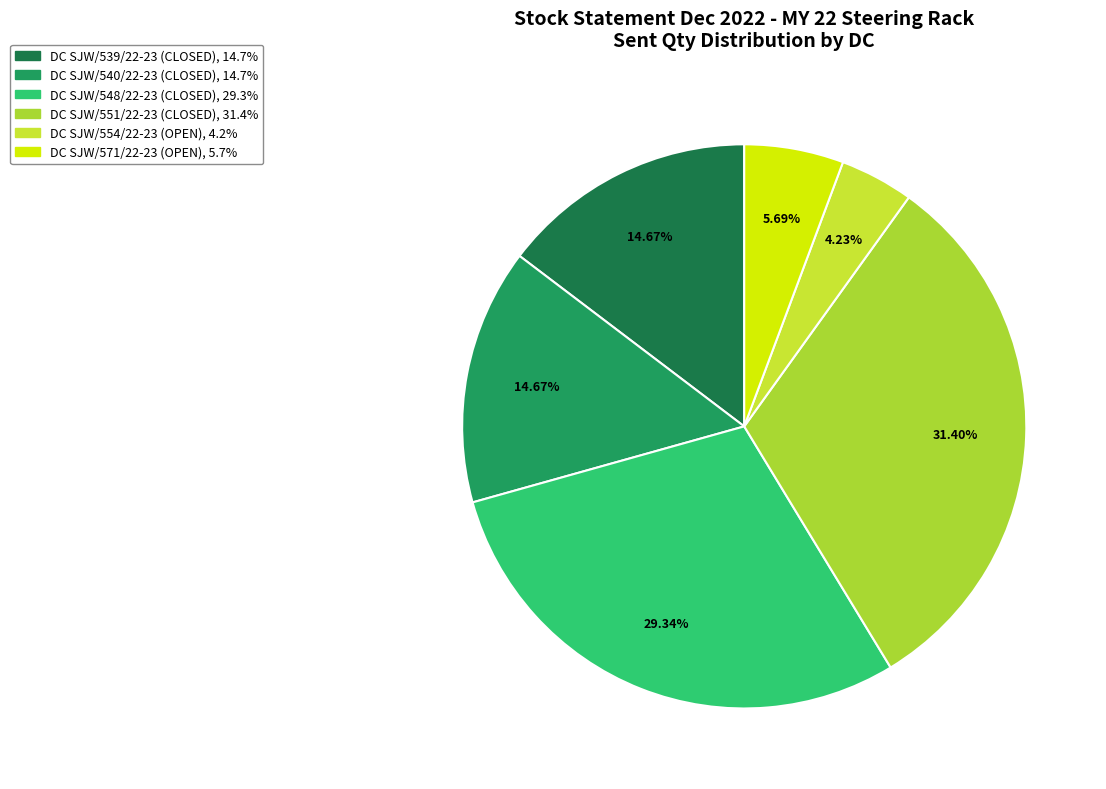

How many segments does this pie chart have?

6